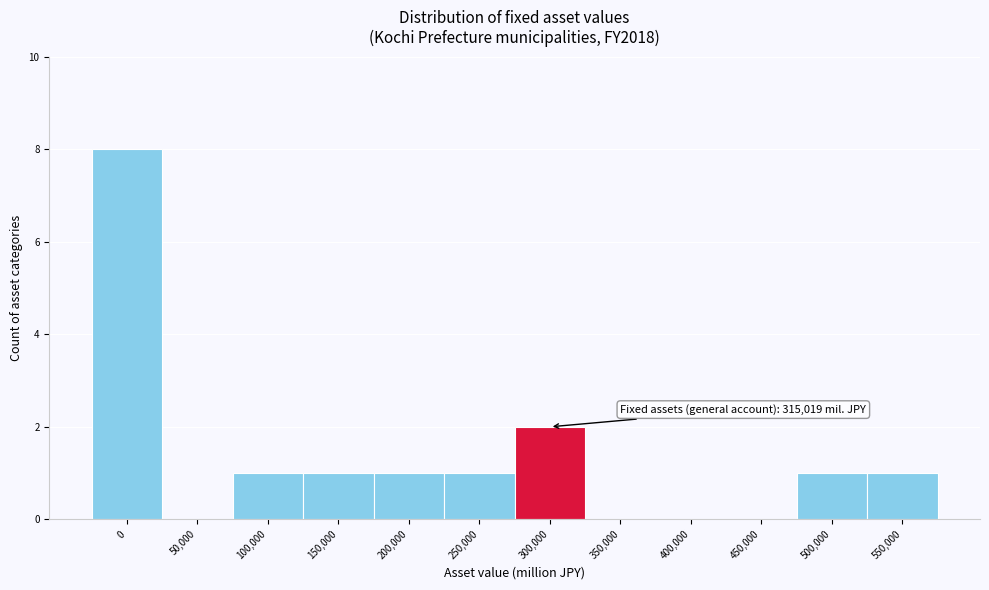

Reading right to left, transcribe all the data shown in this chart.

550,000=1	500,000=1	450,000=0	400,000=0	350,000=0	300,000=2	250,000=1	200,000=1	150,000=1	100,000=1	50,000=0	0=8